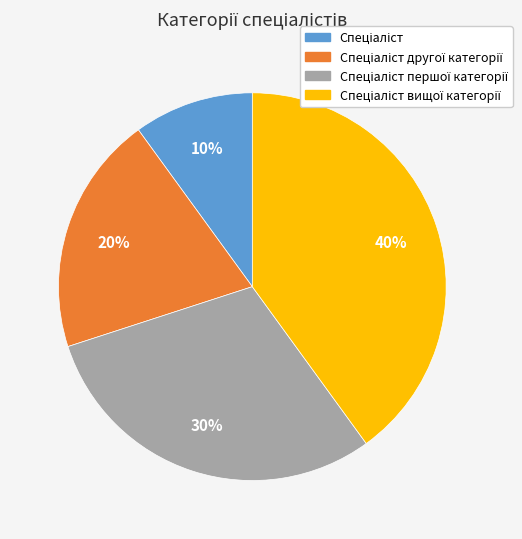

To the nearest percent, what is the average slice percentage?

25%